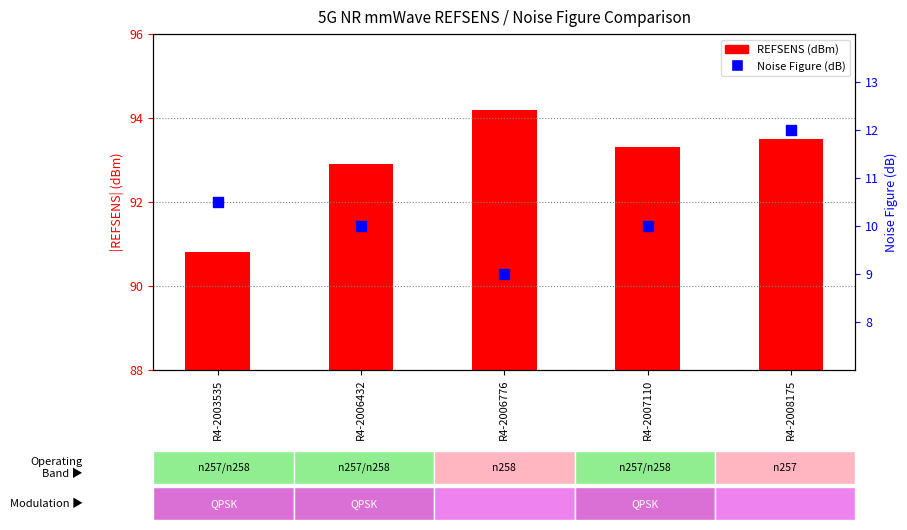

Which series reaches the minimum Y coordinate?

Noise Figure (dB)